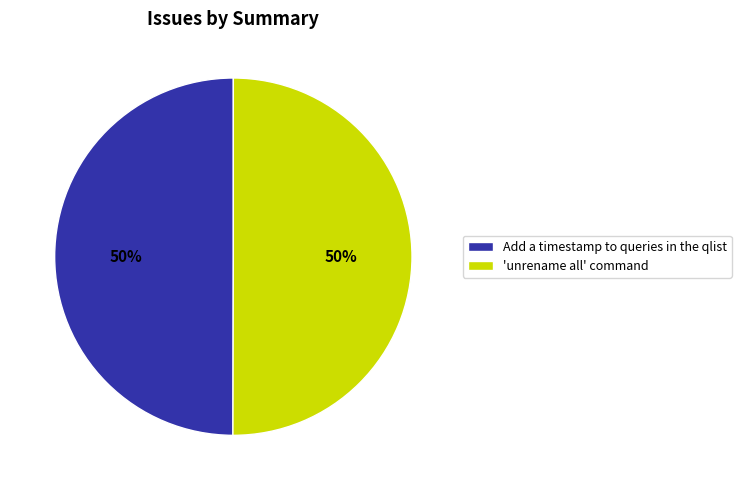

What is the ratio of the value at Add a timestamp to queries in the qlist to the value at 'unrename all' command?

1.0